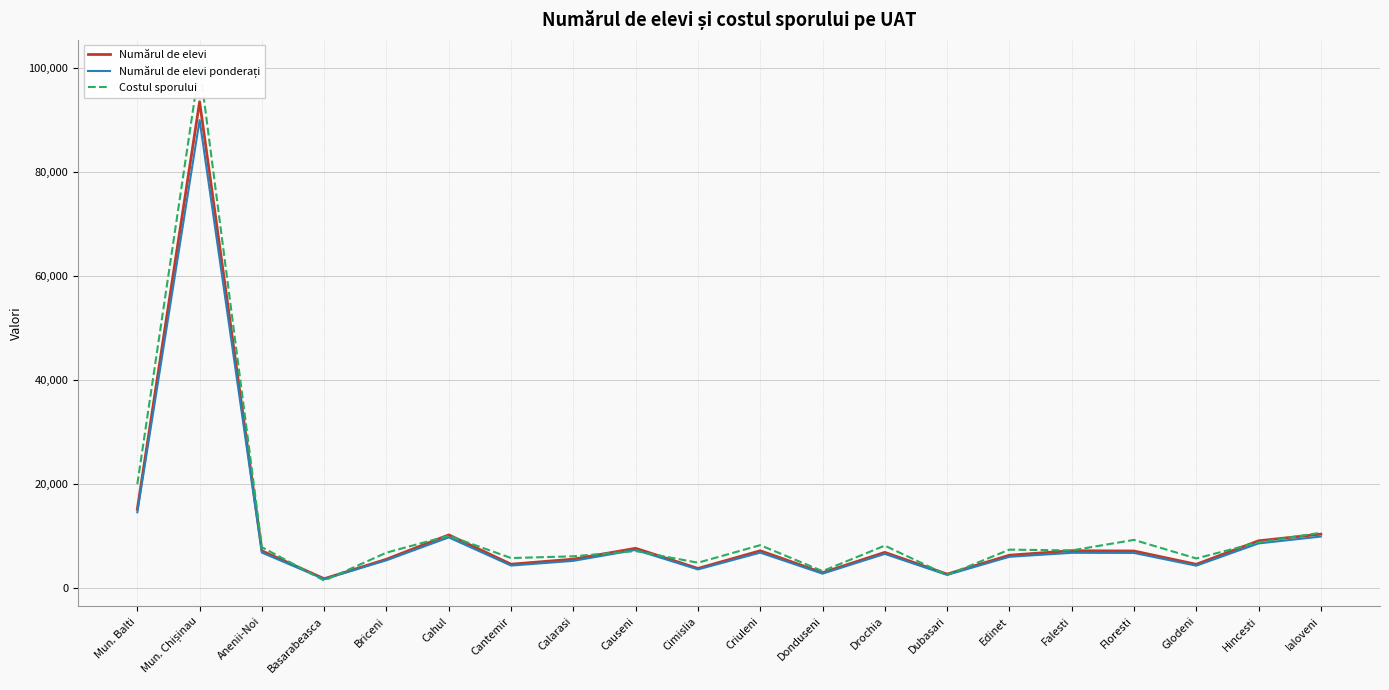

The value of Numărul de elevi ponderați at Edinet is 6043.0. True or false?

True